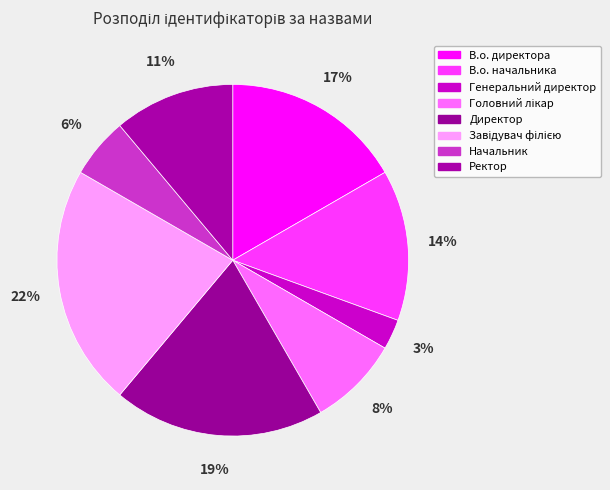

Does any single category account for the majority?

No